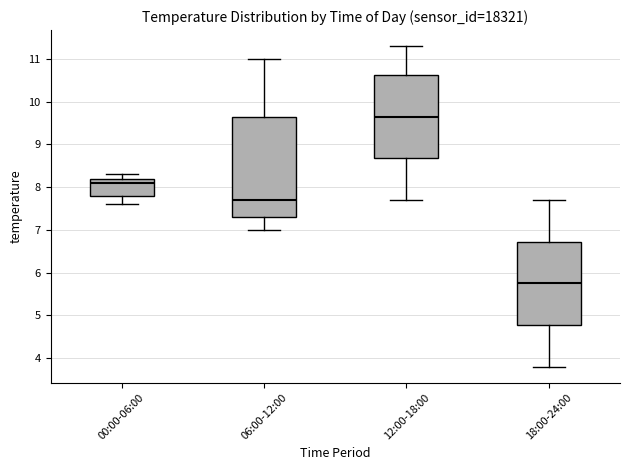

Where is the upper edge of the box for 12:00-18:00 on the y-axis? The values are not printed on the chart, so give them approximately, as read against the axis.

10.6